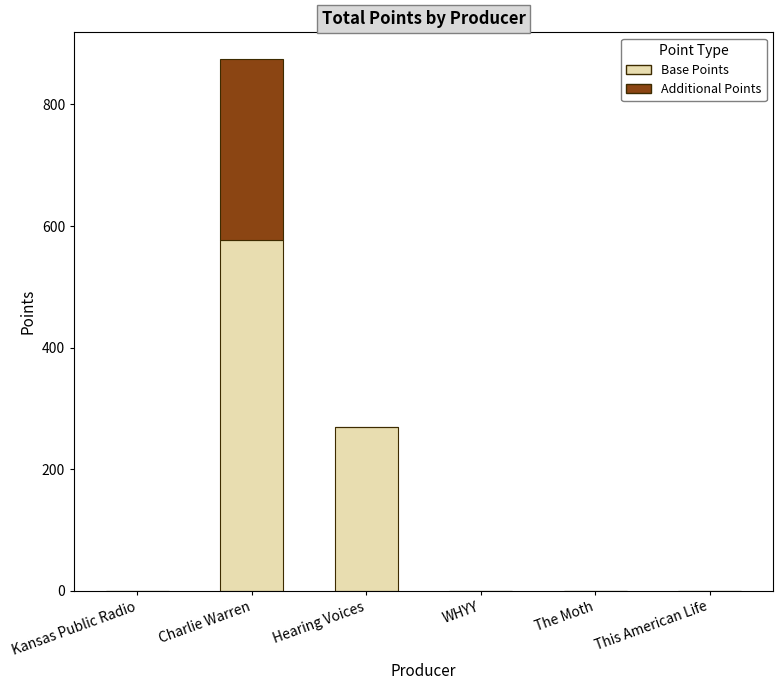

True or false: Base Points has a value of 178 at This American Life.

False